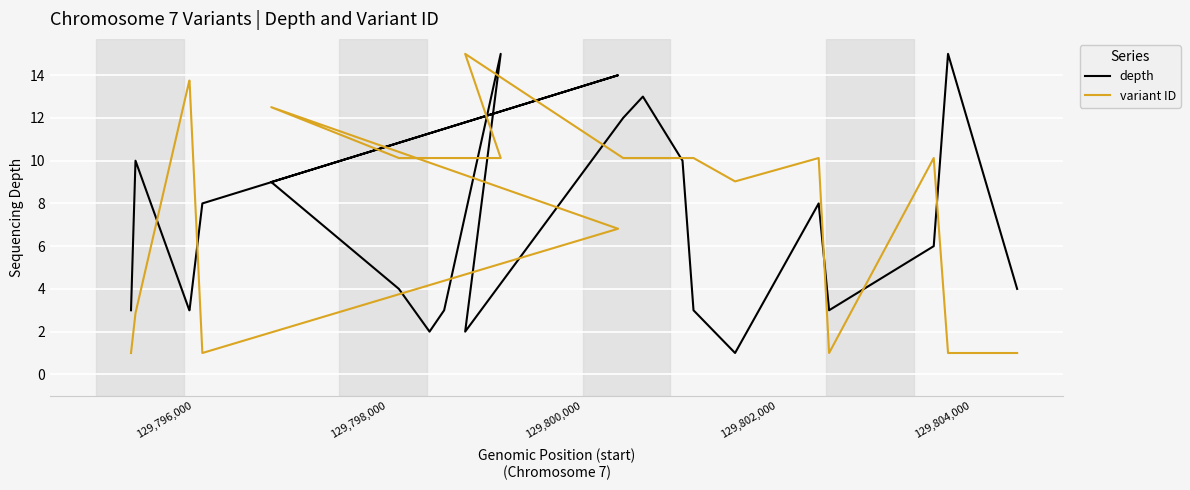

How many values in the variant ID series are below 10?

8